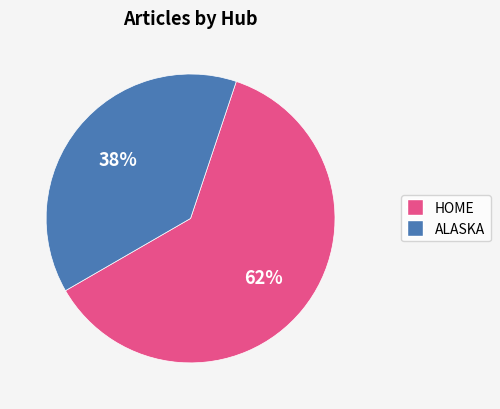

To the nearest percent, what is the average slice percentage?

50%